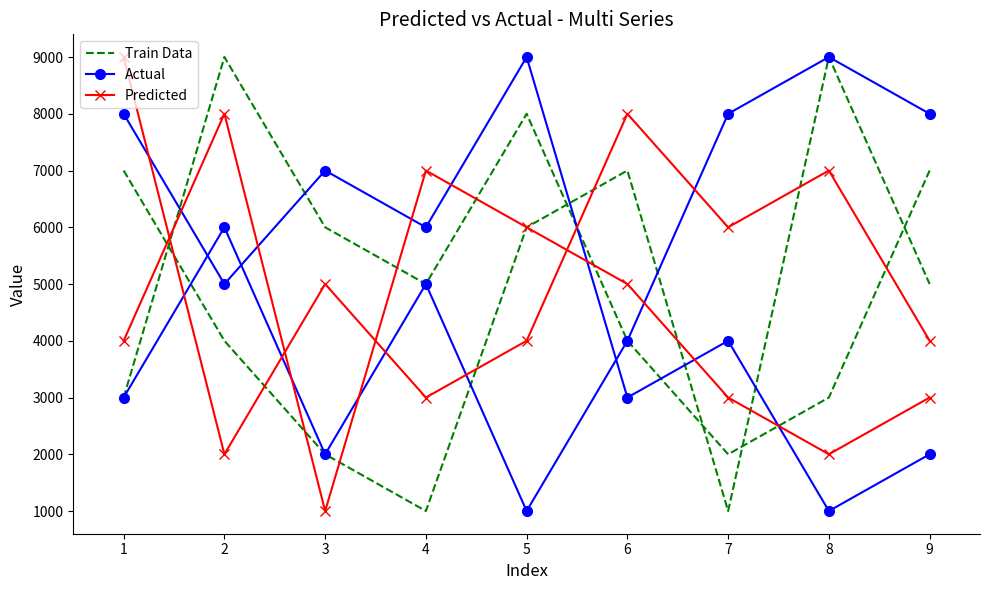

After their last crossing, which series has the higher values: Train Data or Actual?

Actual